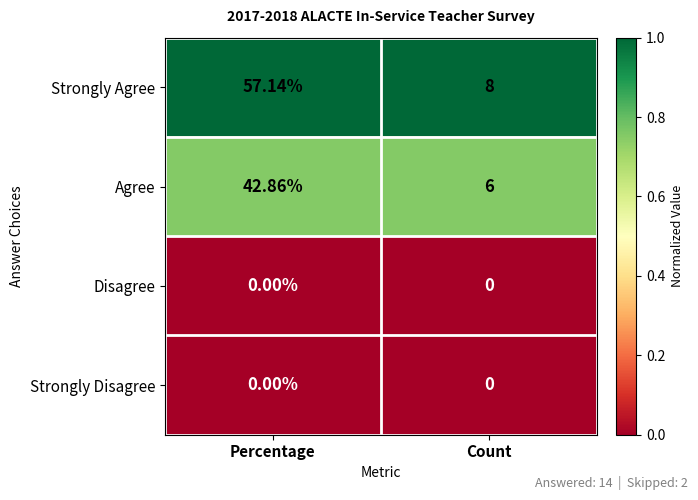

Which category has the highest value across all series?

Percentage